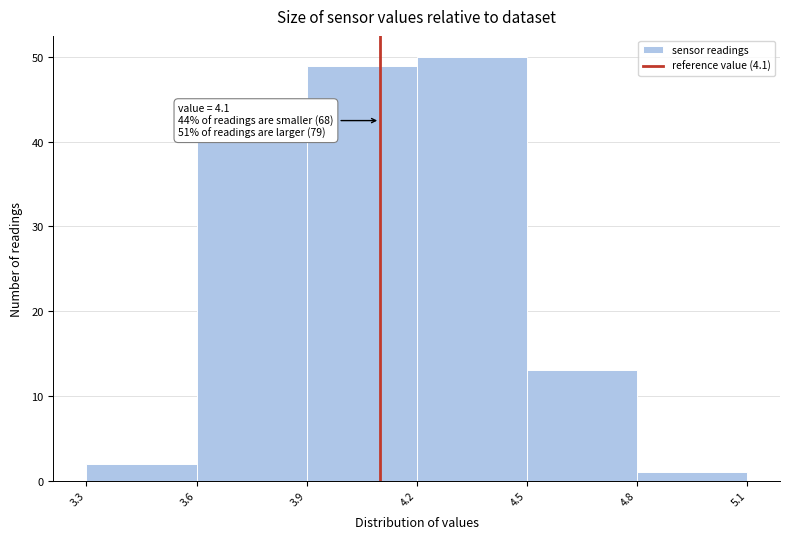

Over which range of the x-axis is the bar tallest?

4.2 to 4.5